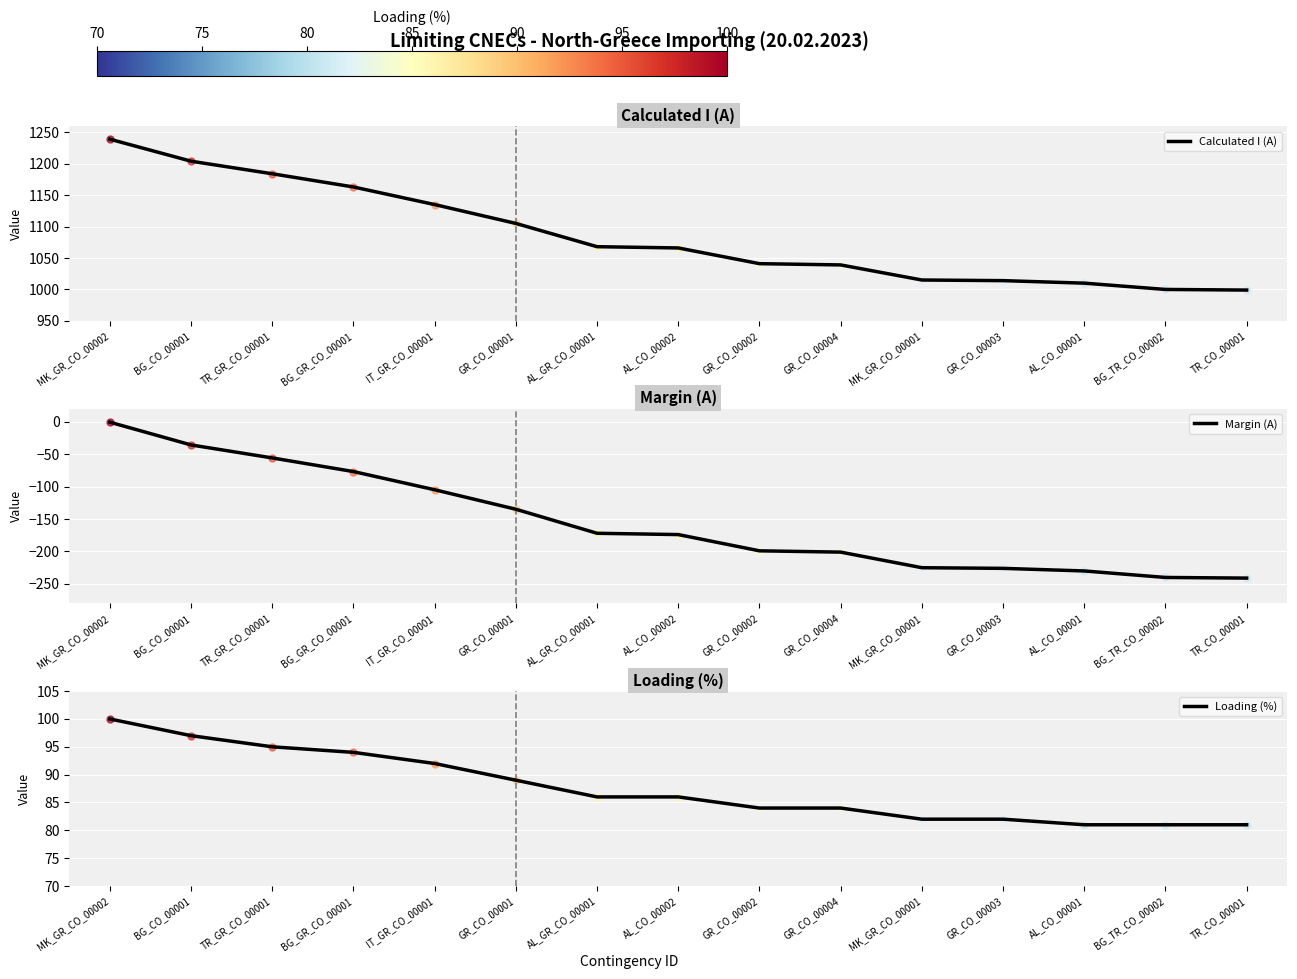

What are all the series names shown in the legend?

Calculated I (A), Margin (A), Loading (%)